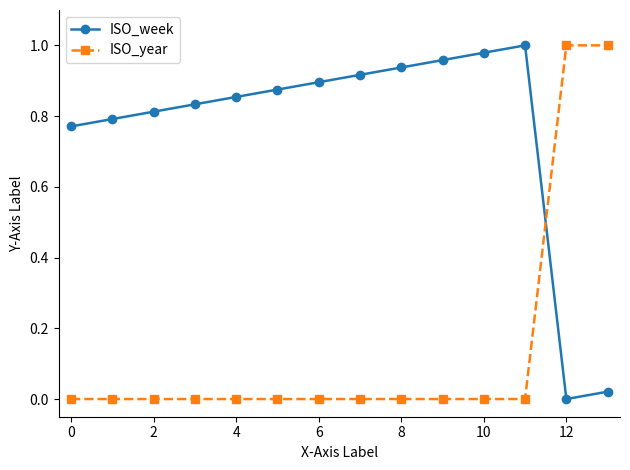

True or false: ISO_year and ISO_week intersect in this chart.

True